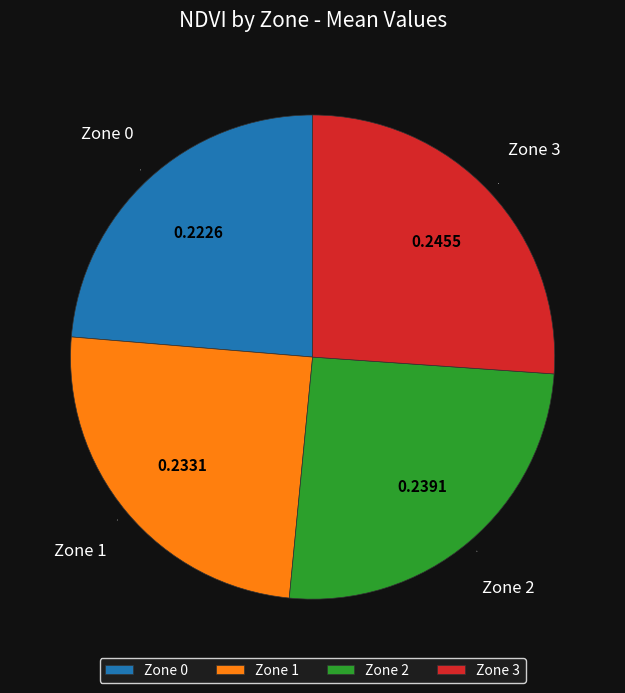

Approximately how many times larger is the value at Zone 2 compared to Zone 0?

1.1